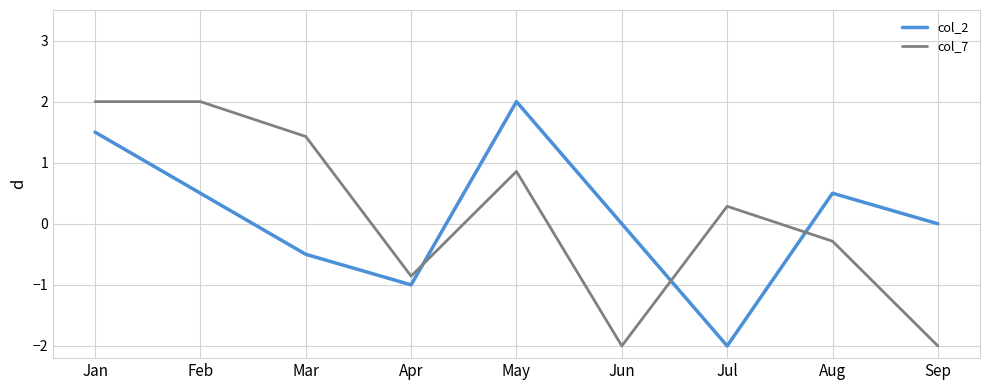

At Jun, list the series in order from largest to smallest.

col_2, col_7